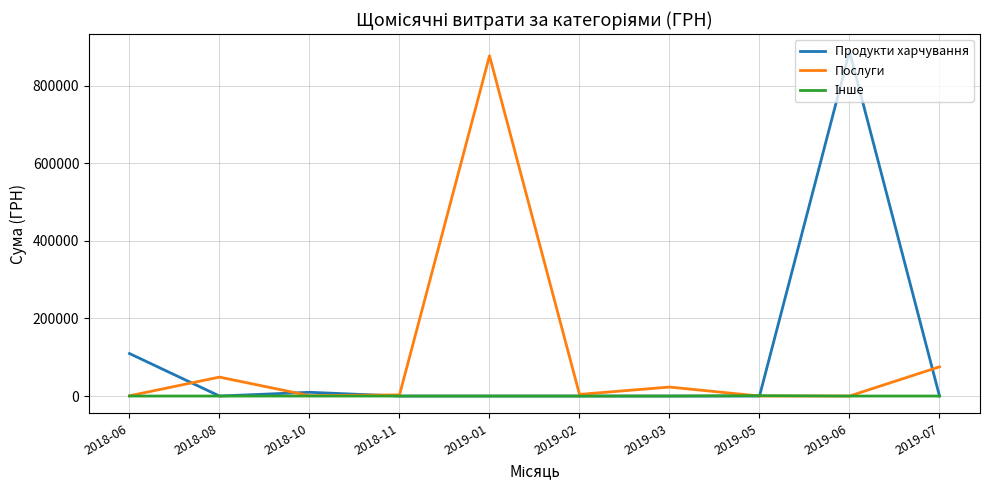

How many lines are shown in the chart?

3